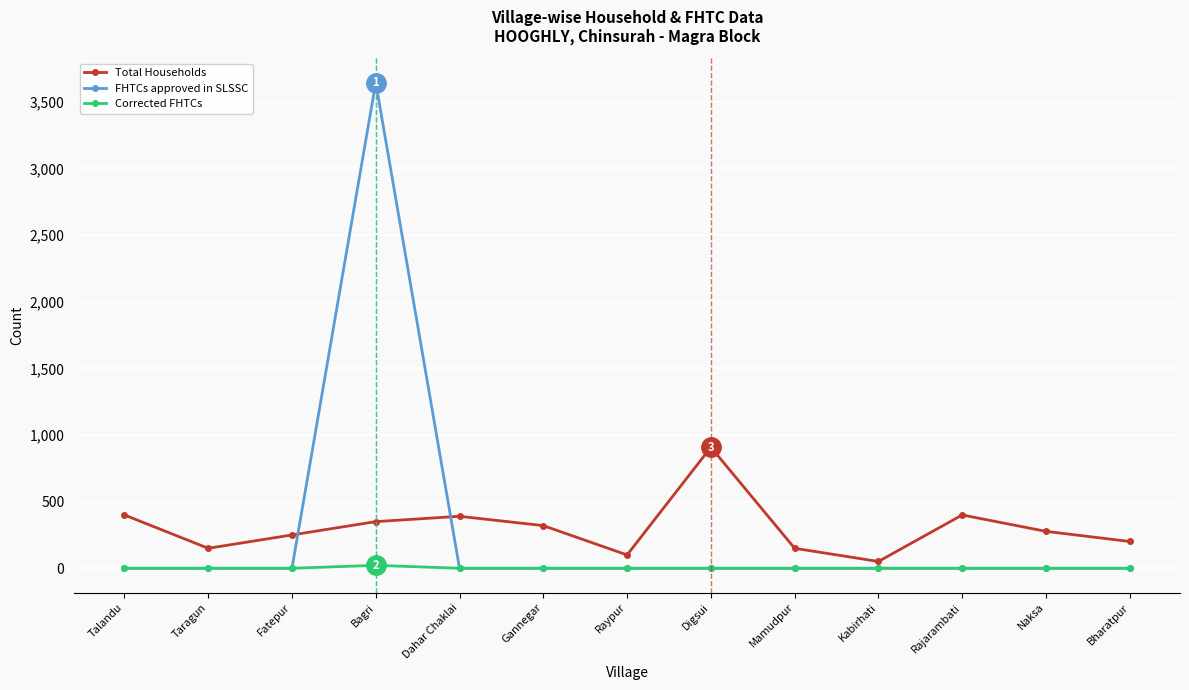

At how many categories does at least one series exceed 2817?

1